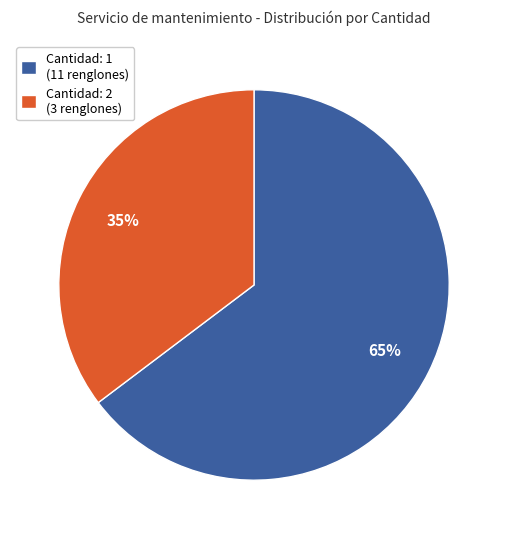

Rank the categories by value from lowest to highest.

Cantidad: 2 (3 renglones), Cantidad: 1 (11 renglones)